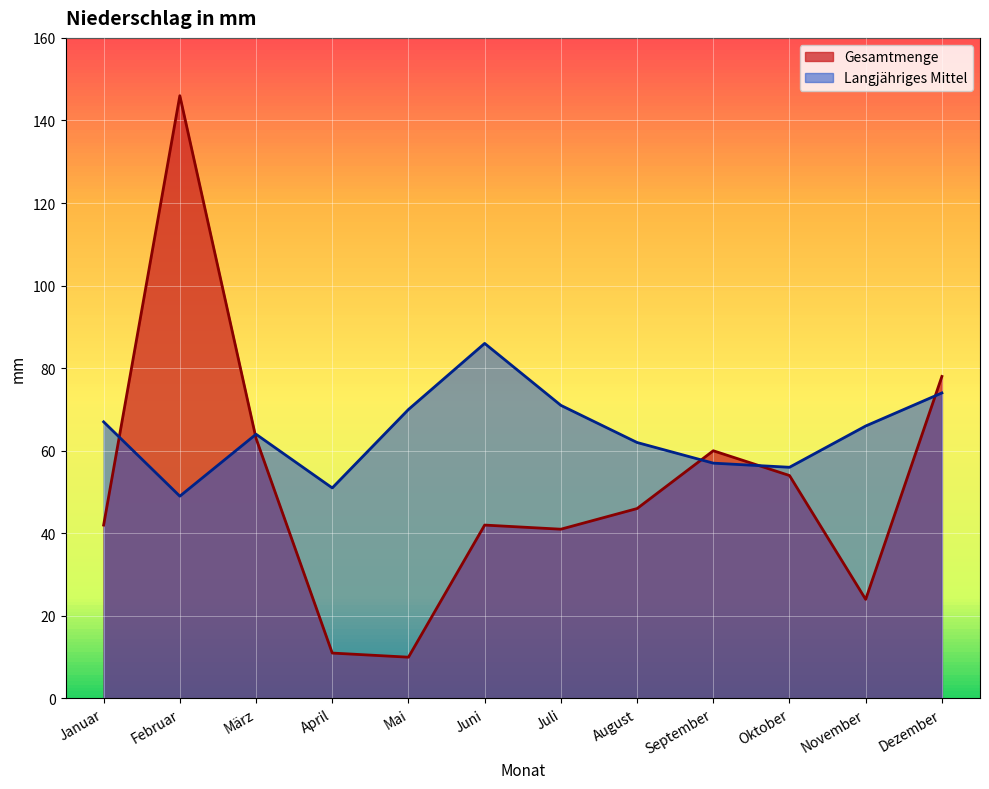

At how many categories does at least one series exceed 27?

12